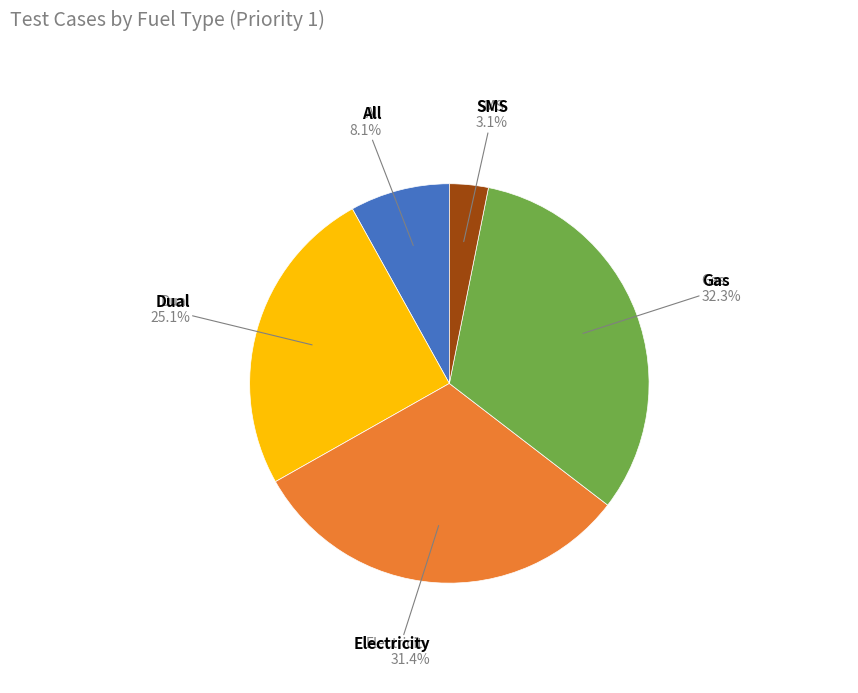

To the nearest percent, what is the average slice percentage?

20%